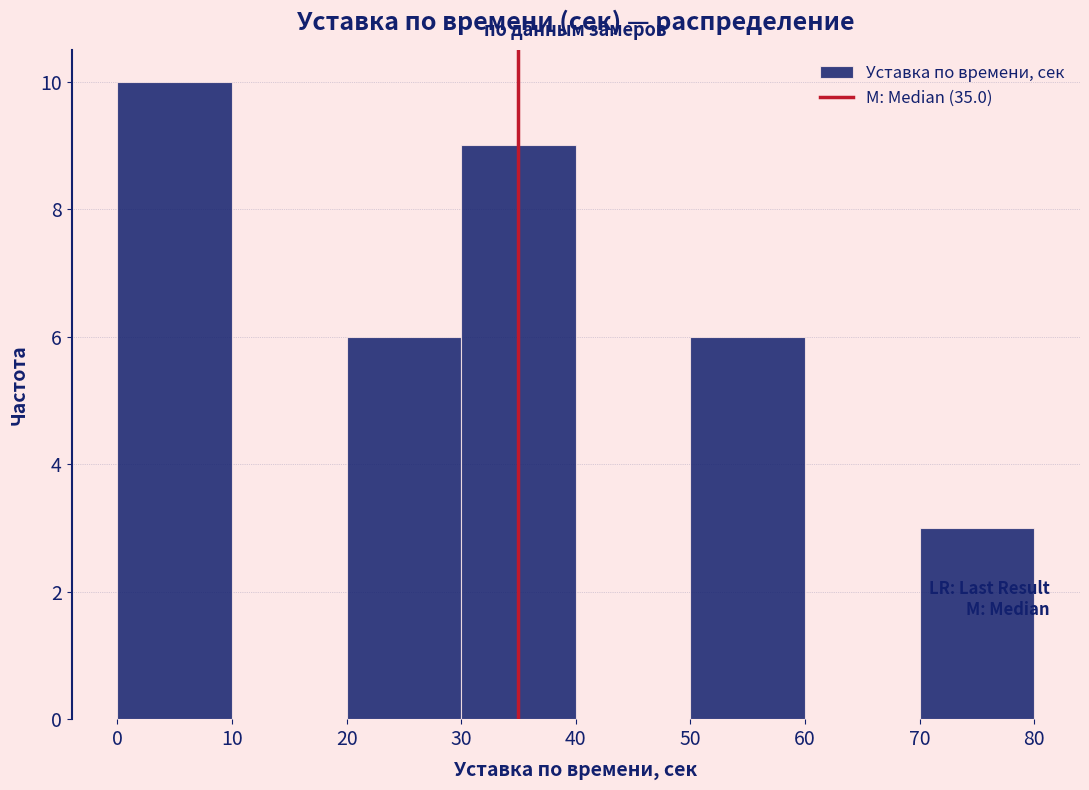

Reading left to right, transcribe this chart: for each bar, give the range it covers on the x-axis and its height. The values are not printed on the chart, so give them approximately, as read against the axis.

0 to 10: 10
10 to 20: 0
20 to 30: 6
30 to 40: 9
40 to 50: 0
50 to 60: 6
60 to 70: 0
70 to 80: 3